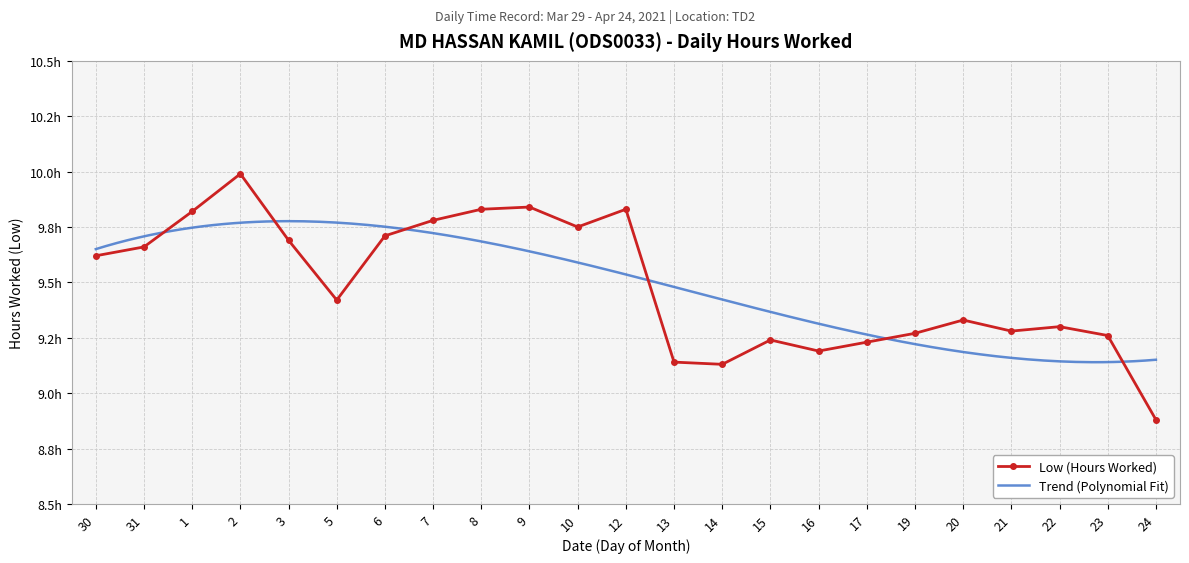

Rank the categories by value from highest to lowest.

2, 9, 8, 12, 1, 7, 10, 6, 3, 31, 30, 5, 20, 22, 21, 19, 23, 15, 17, 16, 13, 14, 24